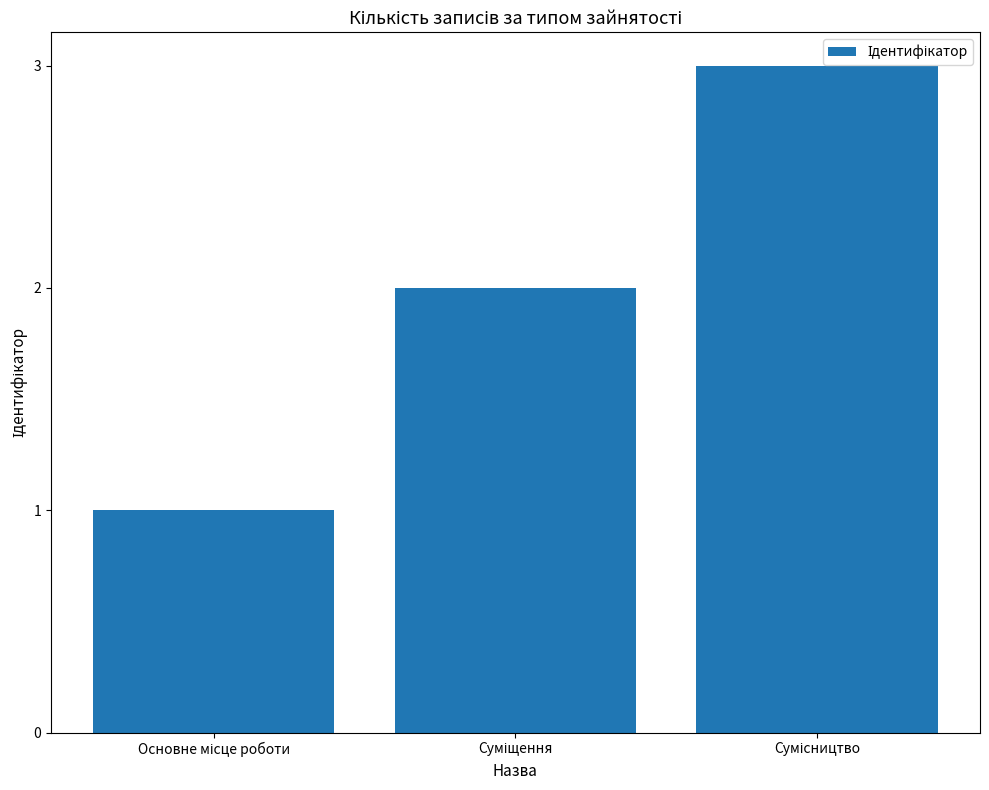

What is the minimum value shown in the chart?

1